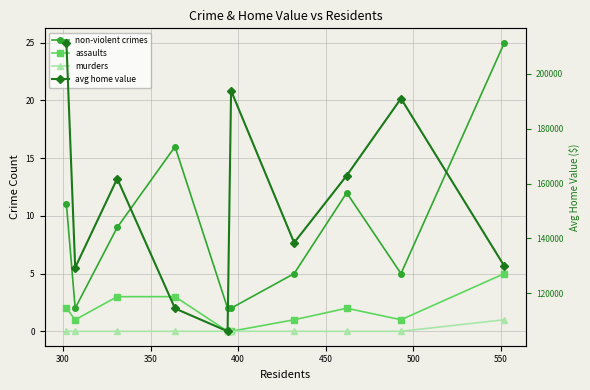

What are all the series names shown in the legend?

non-violent crimes, assaults, murders, avg home value